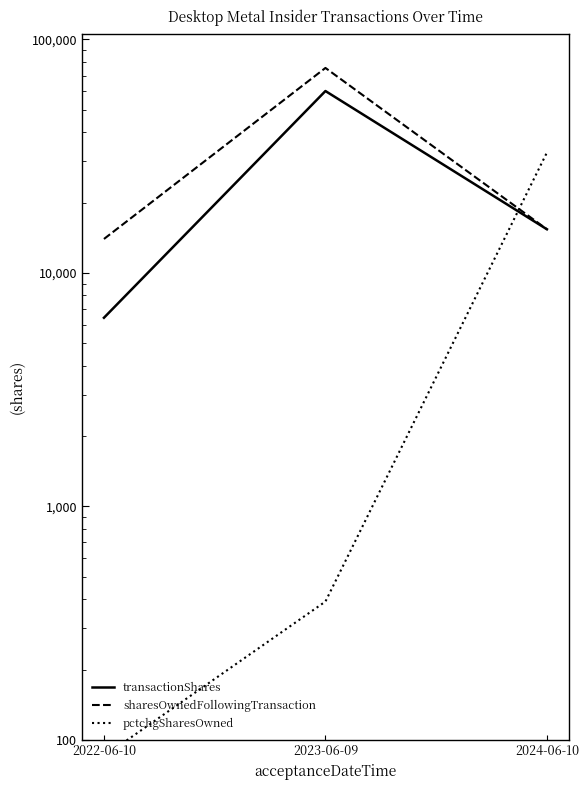

At which label does sharesOwnedFollowingTransaction reach its minimum?

2022-06-10